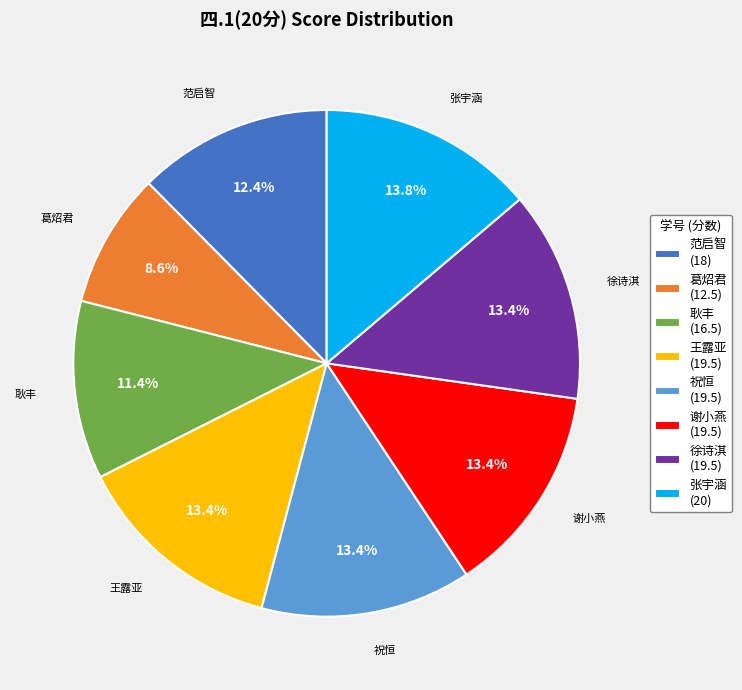

Combined, do 张宇涵 and 祝恒 account for over 50%?

No